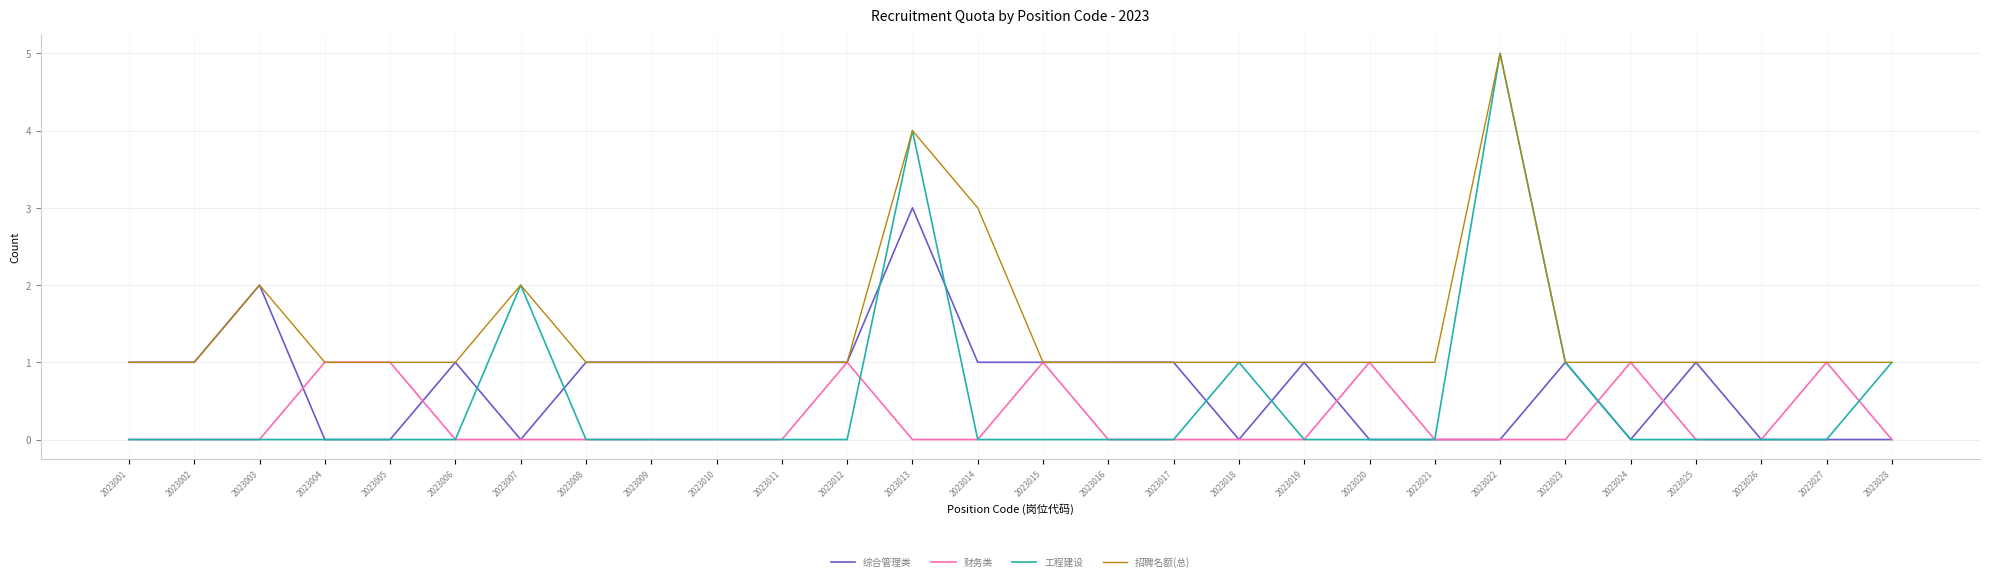

At which label is 招聘名额(总) closest to 3?

2023014